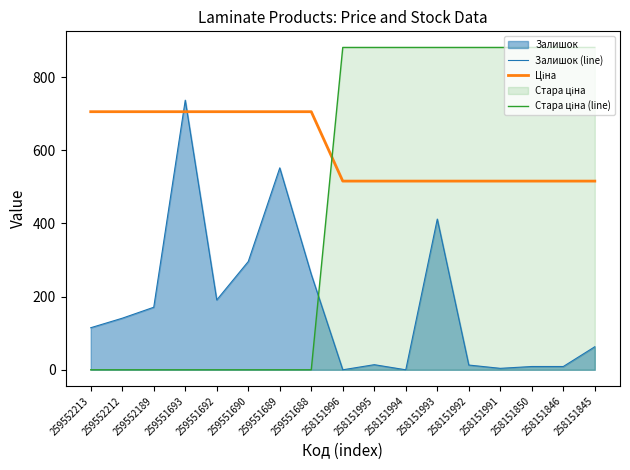

At which category is the sum across all series the highest?

258151993